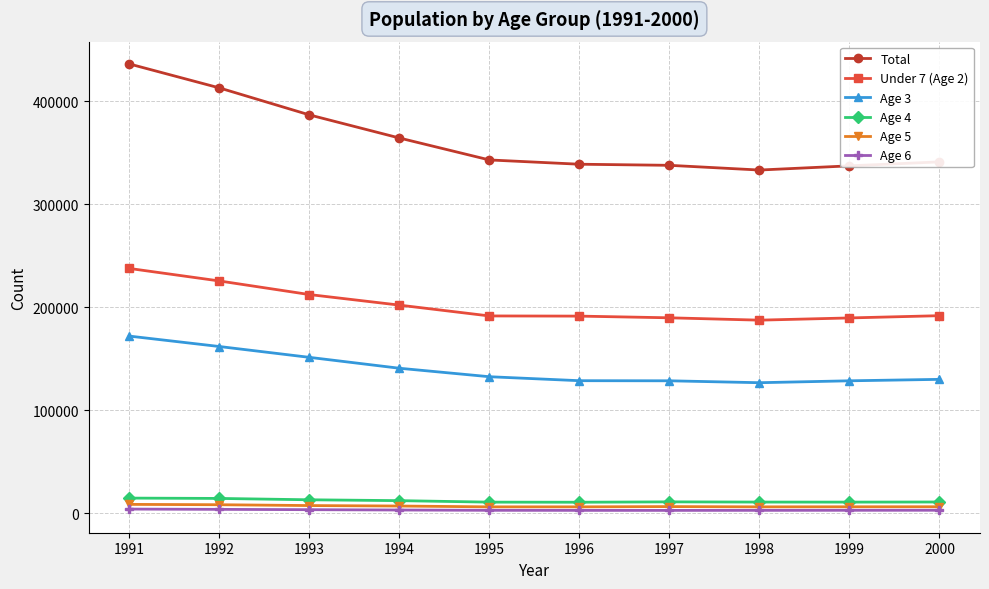

List the series in order of their peak value, highest first.

Total, Under 7 (Age 2), Age 3, Age 4, Age 5, Age 6